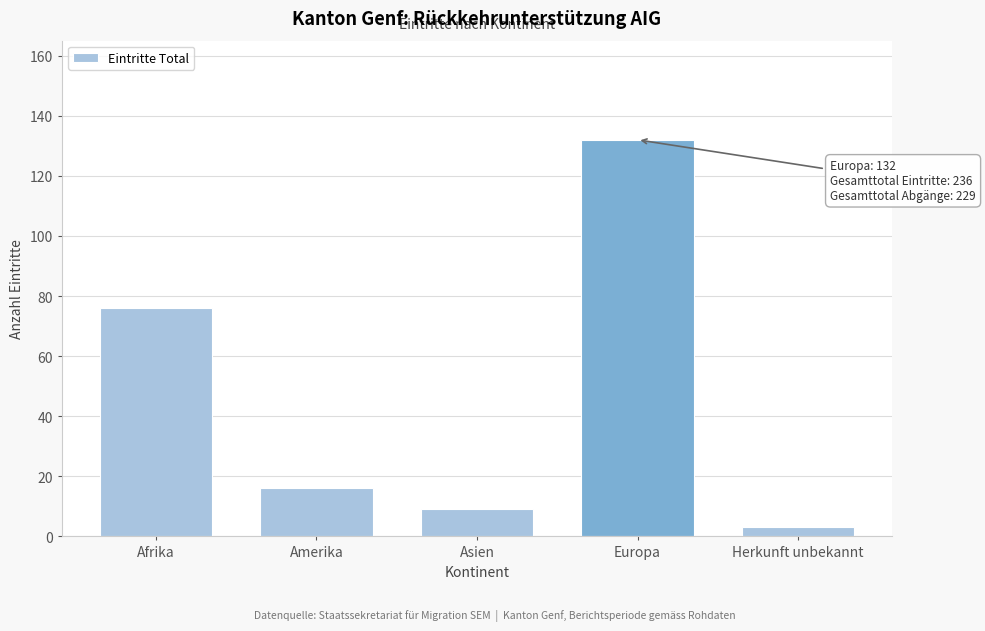

Reading right to left, extract all data points from this chart.

3	132	9	16	76